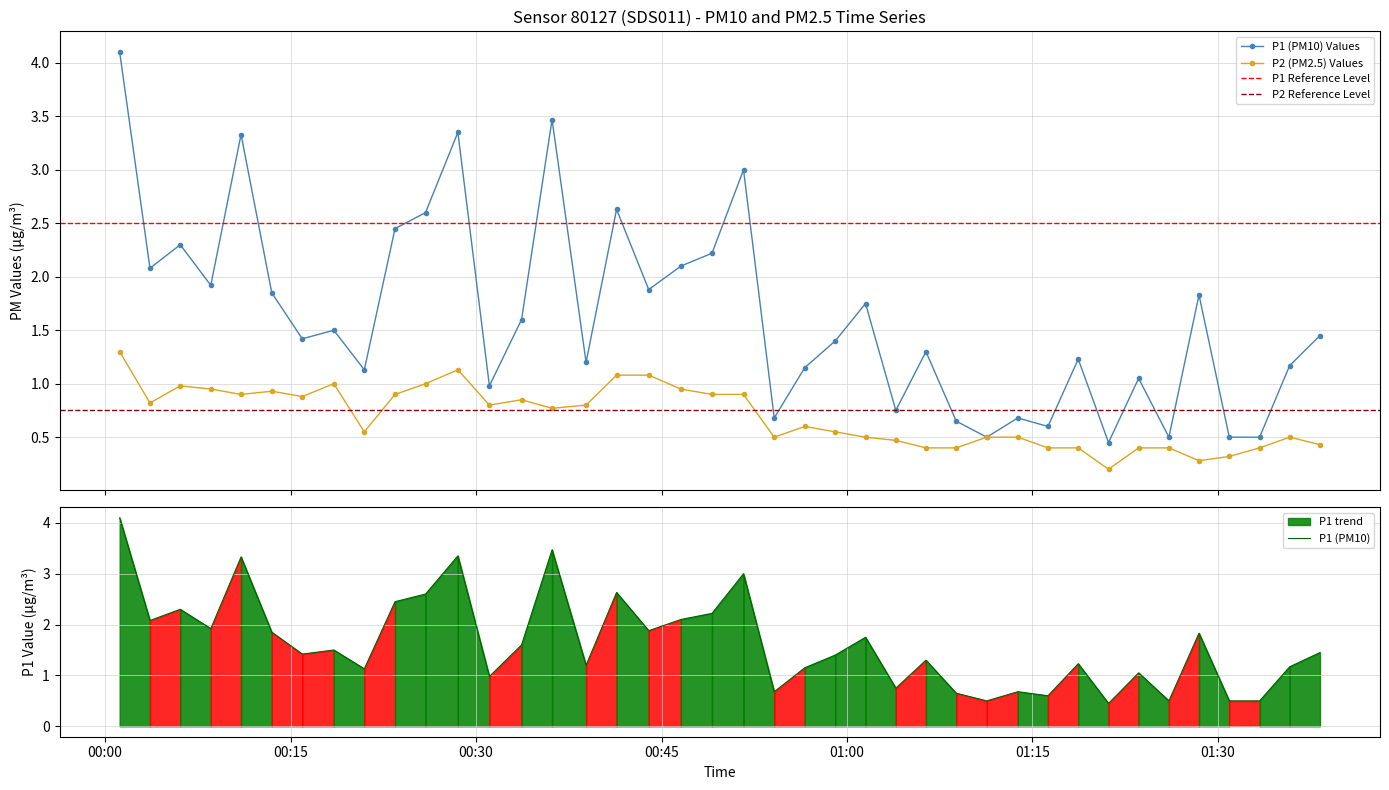

Count the number of data series in this chart.

2